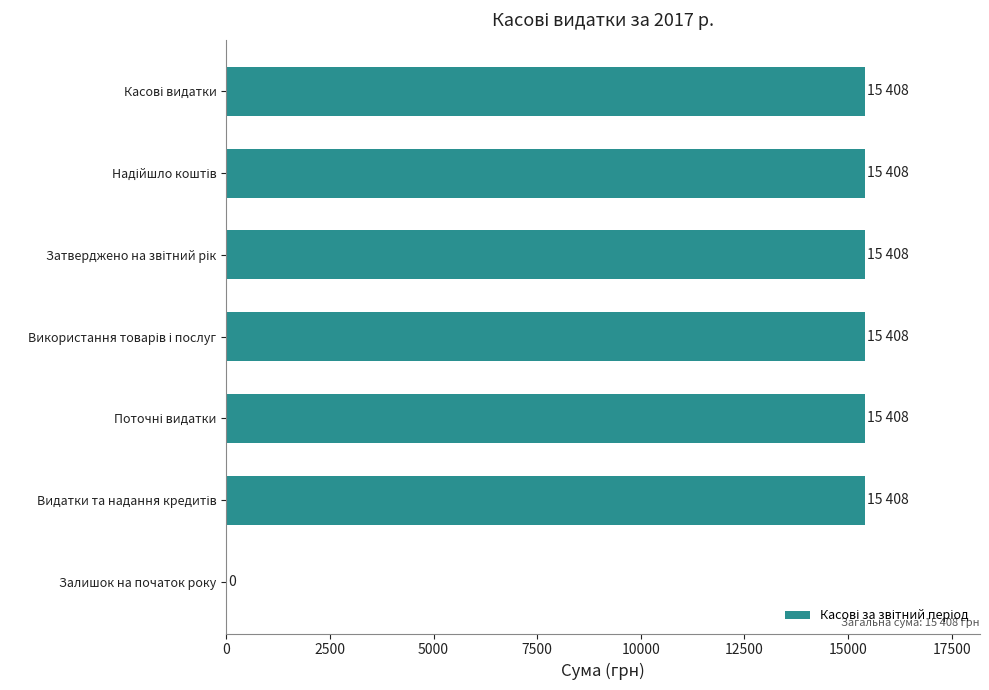

What is the maximum value shown in the chart?

15408